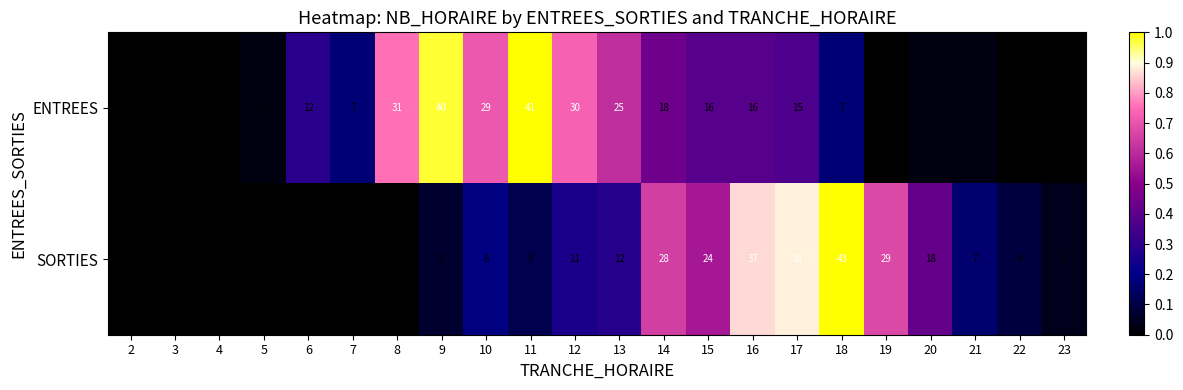

Count the number of categories in the chart.

22